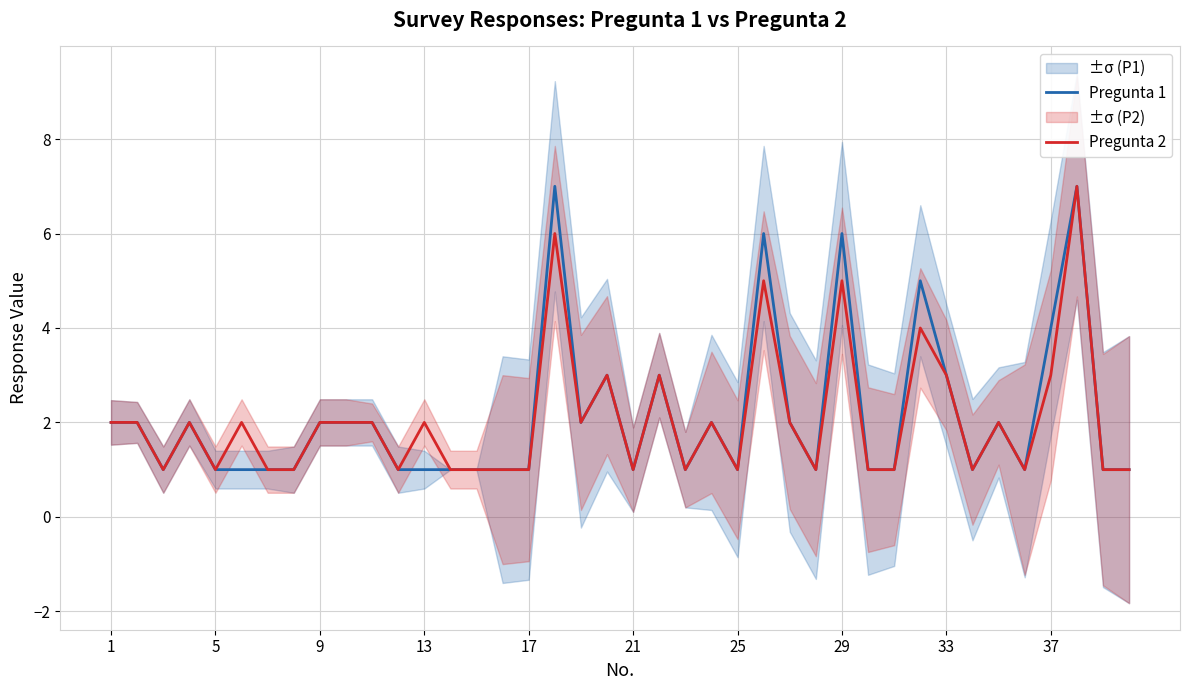

True or false: Pregunta 1 has a value of 1 at 25.

True